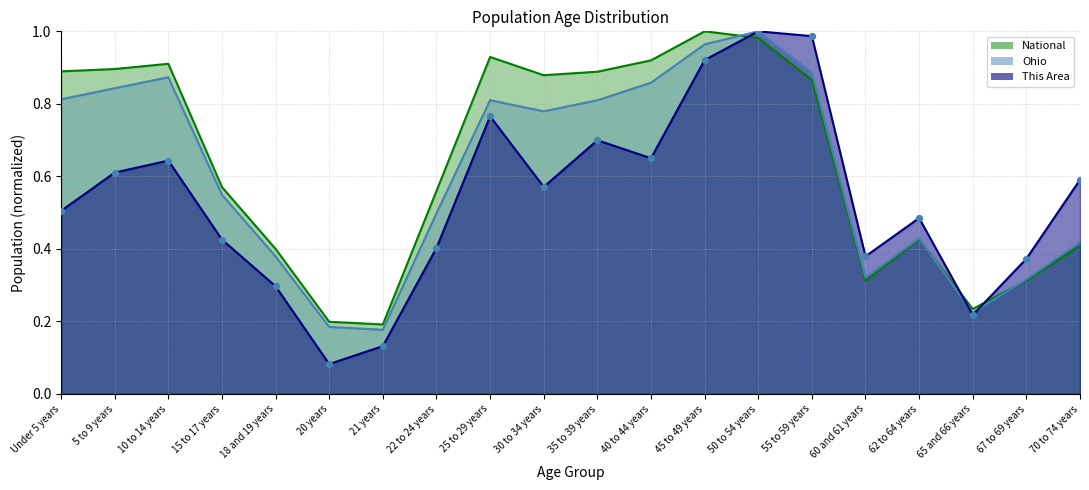

Which series has the largest total across all categories?

National